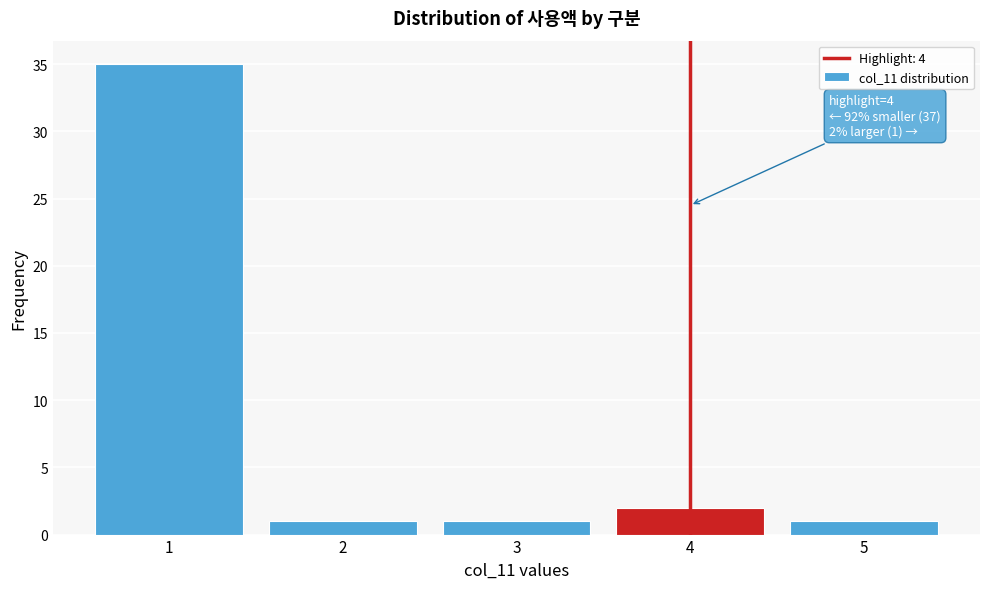

Reading left to right, what are all the values shown in this chart?

35	1	1	2	1